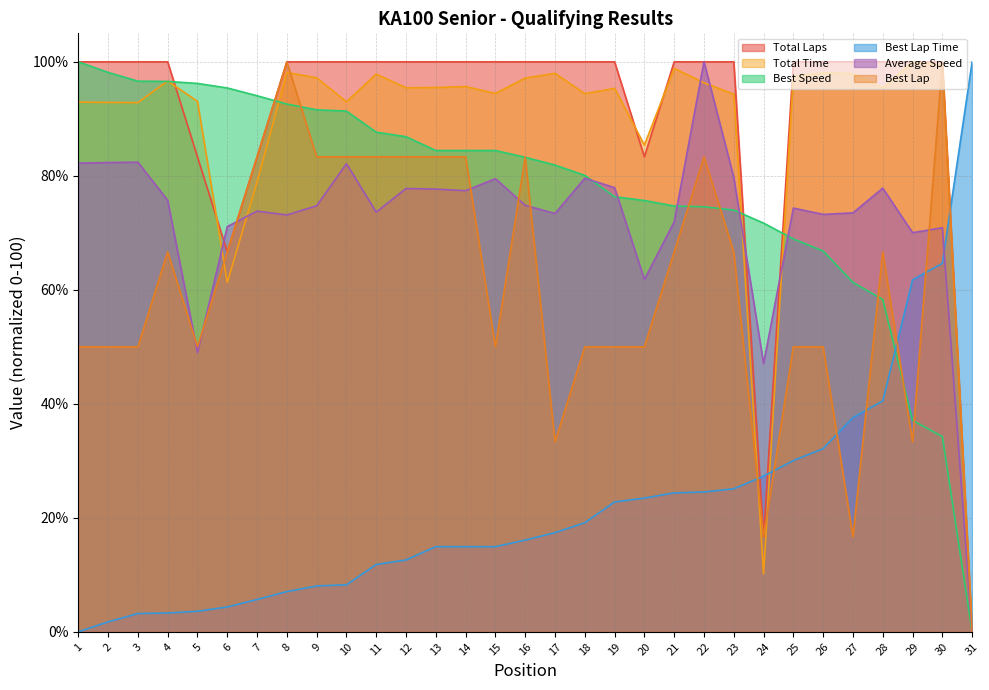

What is the spread (max minus min) of values at 15?

85.1